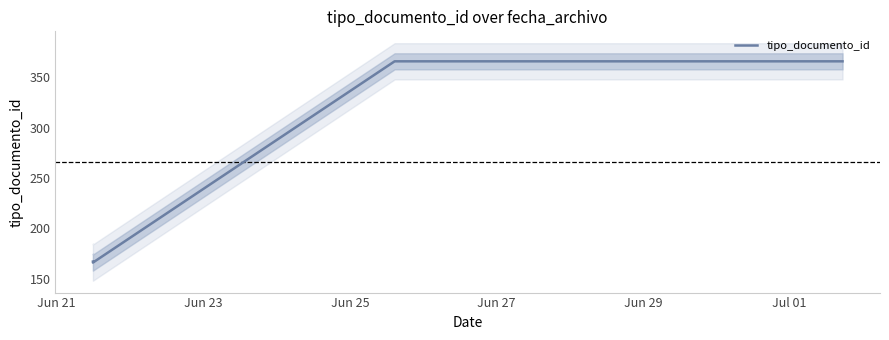

How many data points are less than 366?

2